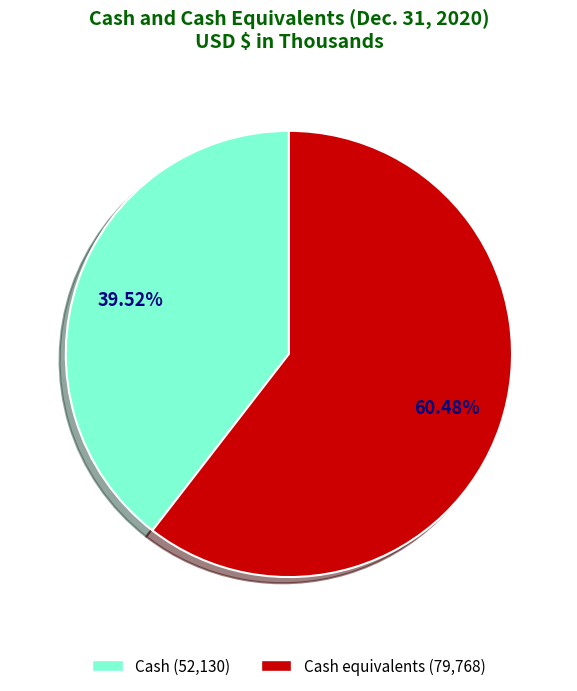

Count the number of slices in the pie.

2